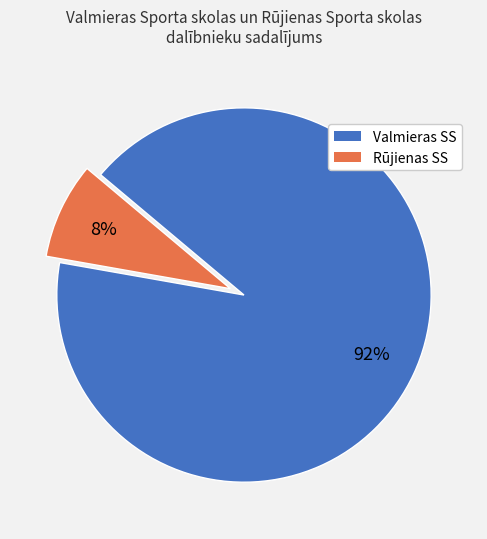

Do Valmieras SS and Rūjienas SS together represent more than half of the pie?

Yes